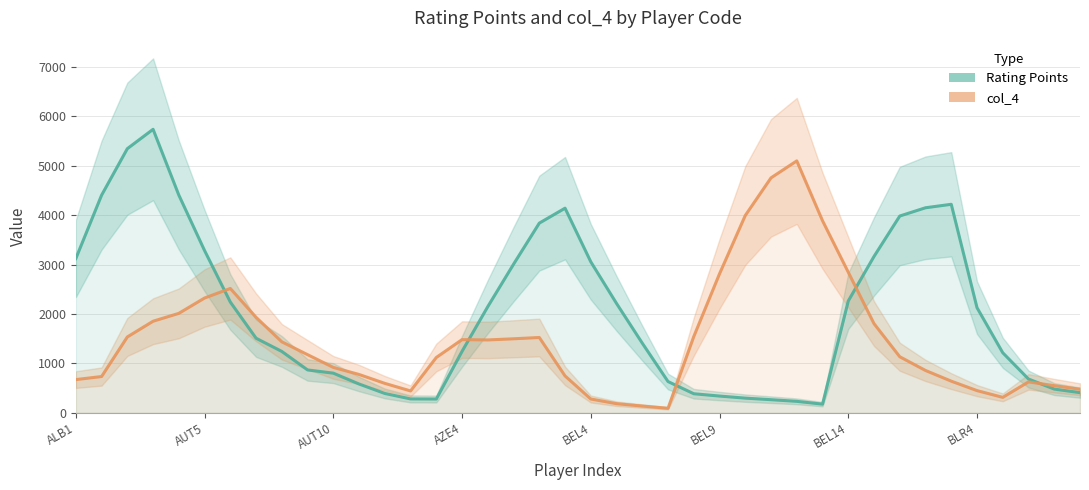

Count the number of categories in the chart.

40